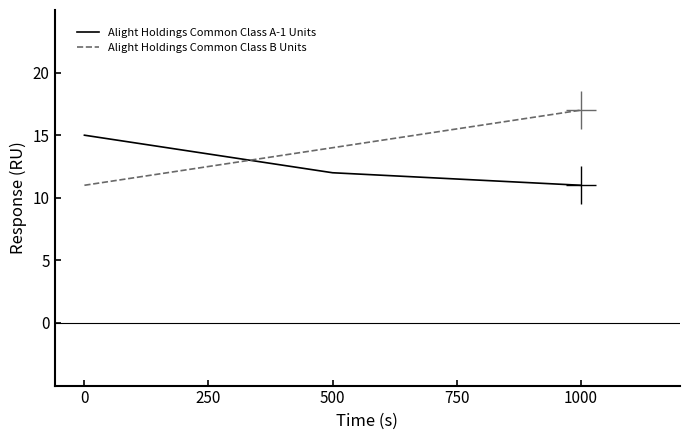

What is the approximate value of Alight Holdings Common Class A-1 Units at 0?

15